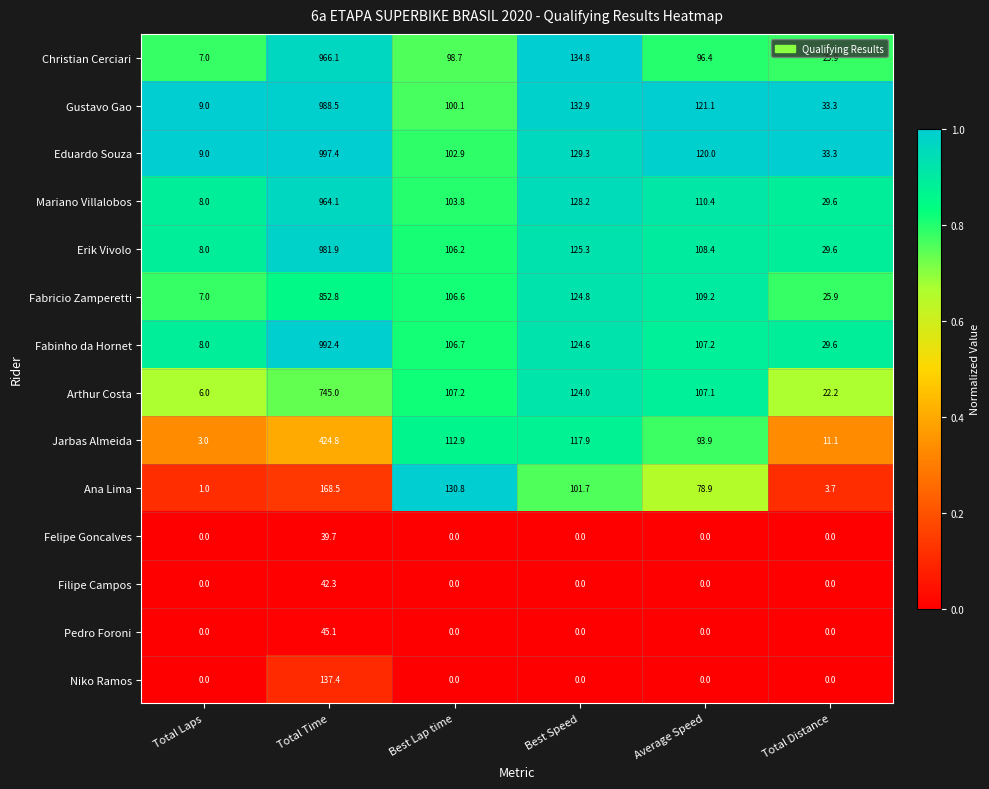

List the labels in order of Jarbas Almeida value, smallest first.

Total Laps, Total Distance, Average Speed, Best Lap time, Best Speed, Total Time